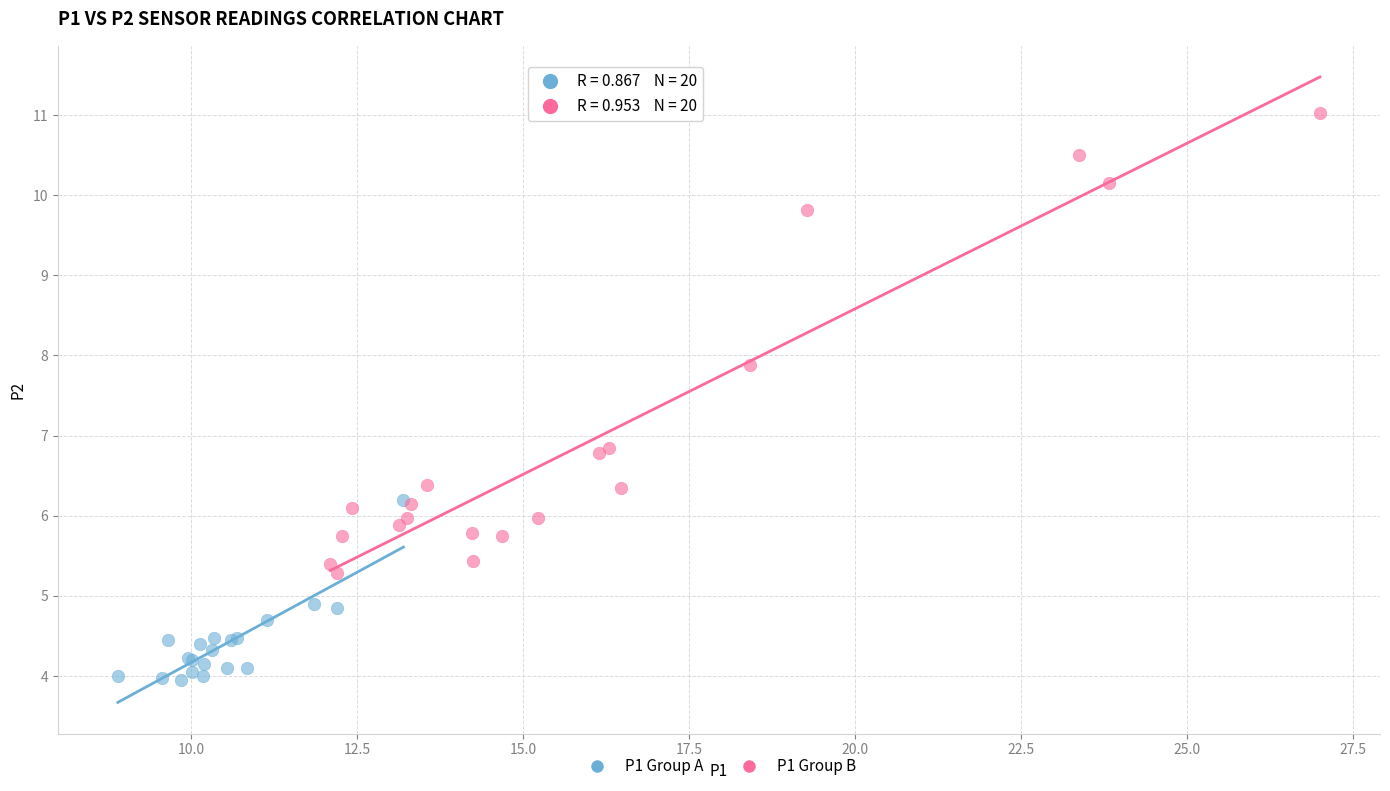

Which series has the widest spread of Y values?

P1 Group B